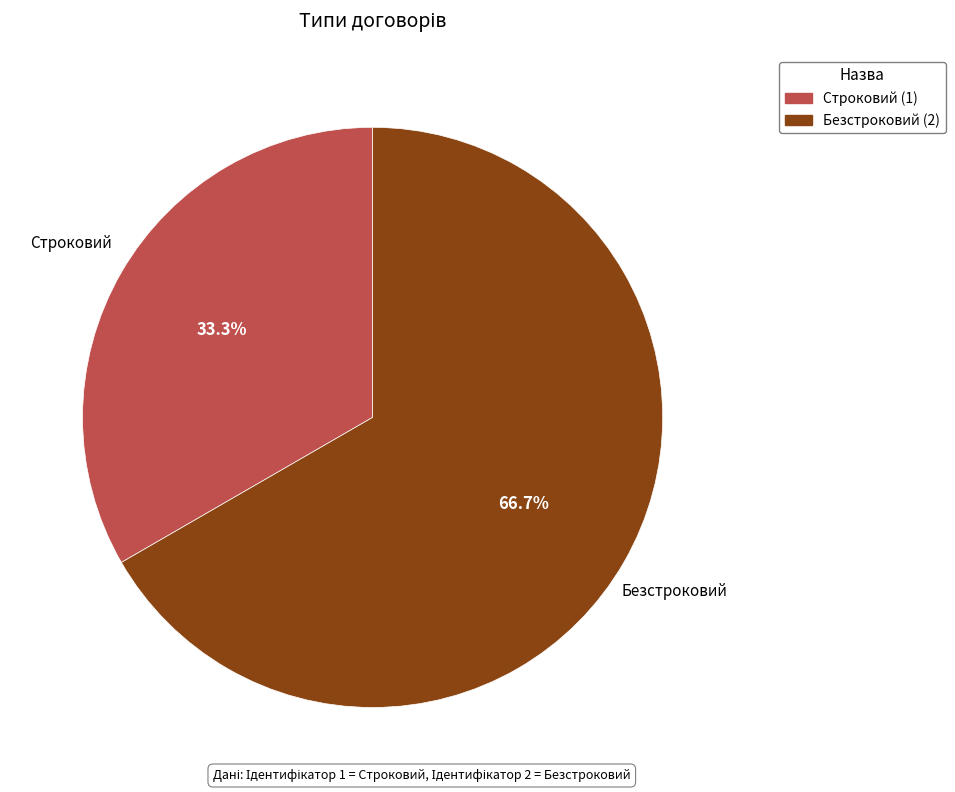

To the nearest percent, what is the difference between the Строковий and Безстроковий slice percentages?

33%